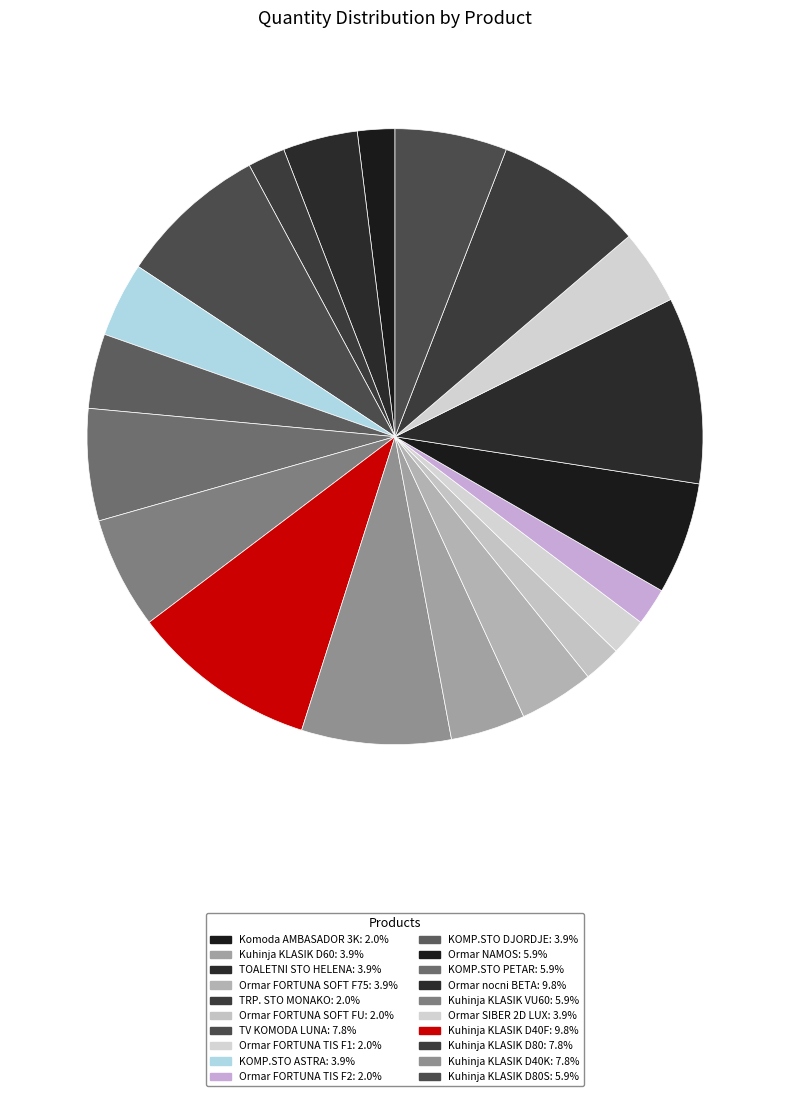

Count the number of slices in the pie.

20